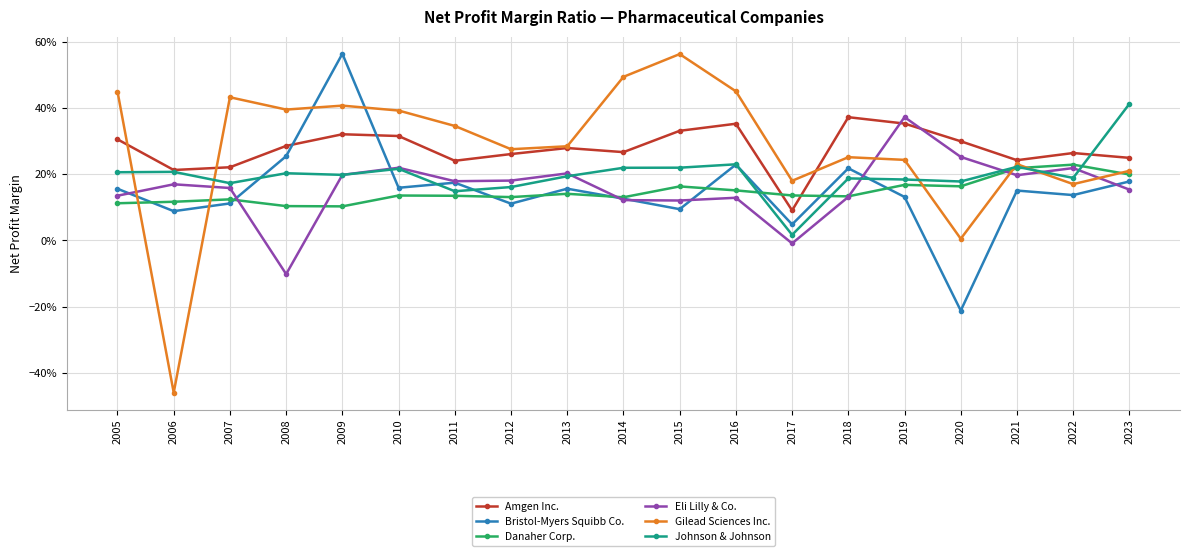

Reading left to right, transcribe all the data shown in this chart.

Amgen Inc.: 2005=0.3	2006=0.2	2007=0.2	2008=0.3	2009=0.3	2010=0.3	2011=0.2	2012=0.3	2013=0.3	2014=0.3	2015=0.3	2016=0.4	2017=0.1	2018=0.4	2019=0.4	2020=0.3	2021=0.2	2022=0.3	2023=0.2
Bristol-Myers Squibb Co.: 2005=0.2	2006=0.1	2007=0.1	2008=0.3	2009=0.6	2010=0.2	2011=0.2	2012=0.1	2013=0.2	2014=0.1	2015=0.1	2016=0.2	2017=0.0	2018=0.2	2019=0.1	2020=-0.2	2021=0.2	2022=0.1	2023=0.2
Danaher Corp.: 2005=0.1	2006=0.1	2007=0.1	2008=0.1	2009=0.1	2010=0.1	2011=0.1	2012=0.1	2013=0.1	2014=0.1	2015=0.2	2016=0.2	2017=0.1	2018=0.1	2019=0.2	2020=0.2	2021=0.2	2022=0.2	2023=0.2
Eli Lilly & Co.: 2005=0.1	2006=0.2	2007=0.2	2008=-0.1	2009=0.2	2010=0.2	2011=0.2	2012=0.2	2013=0.2	2014=0.1	2015=0.1	2016=0.1	2017=-0.0	2018=0.1	2019=0.4	2020=0.3	2021=0.2	2022=0.2	2023=0.2
Gilead Sciences Inc.: 2005=0.4	2006=-0.5	2007=0.4	2008=0.4	2009=0.4	2010=0.4	2011=0.3	2012=0.3	2013=0.3	2014=0.5	2015=0.6	2016=0.5	2017=0.2	2018=0.3	2019=0.2	2020=0.0	2021=0.2	2022=0.2	2023=0.2
Johnson & Johnson: 2005=0.2	2006=0.2	2007=0.2	2008=0.2	2009=0.2	2010=0.2	2011=0.1	2012=0.2	2013=0.2	2014=0.2	2015=0.2	2016=0.2	2017=0.0	2018=0.2	2019=0.2	2020=0.2	2021=0.2	2022=0.2	2023=0.4